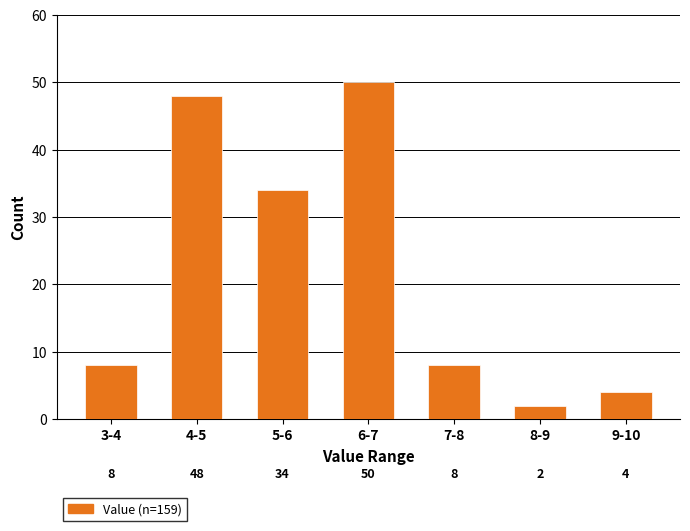

Reading left to right, list all the values displayed in this chart.

8	48	34	50	8	2	4